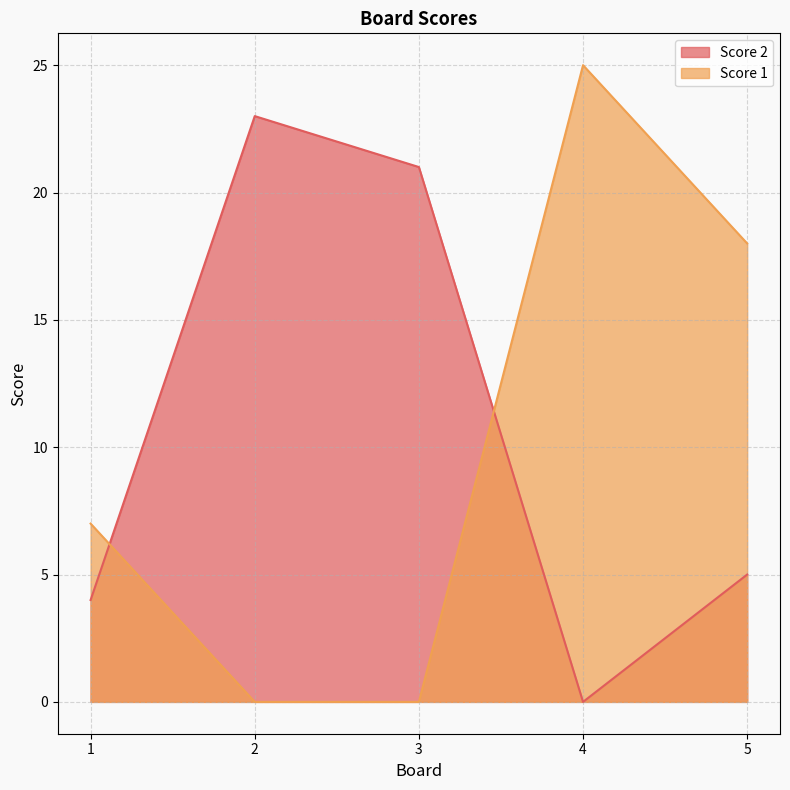

Which series ends up on top after the final intersection of Score 2 and Score 1?

Score 1